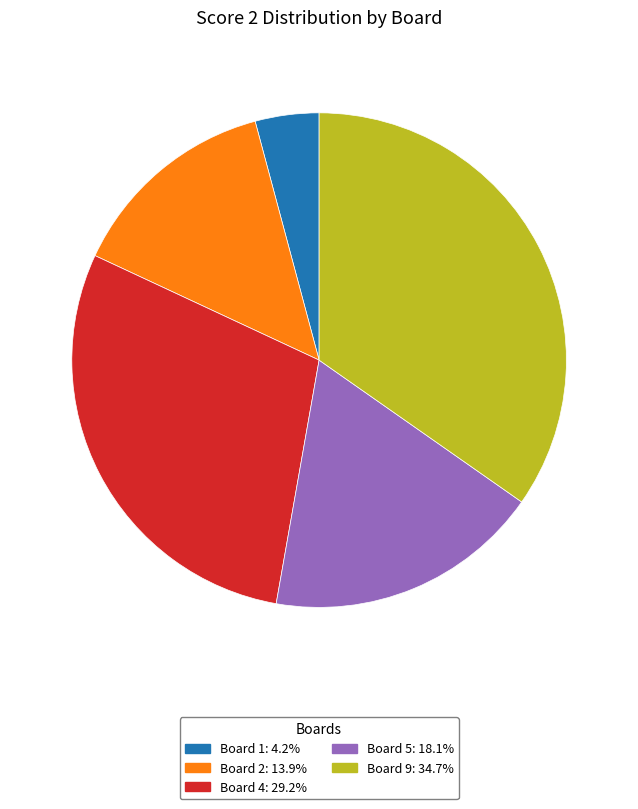

Is there a majority slice in this chart?

No